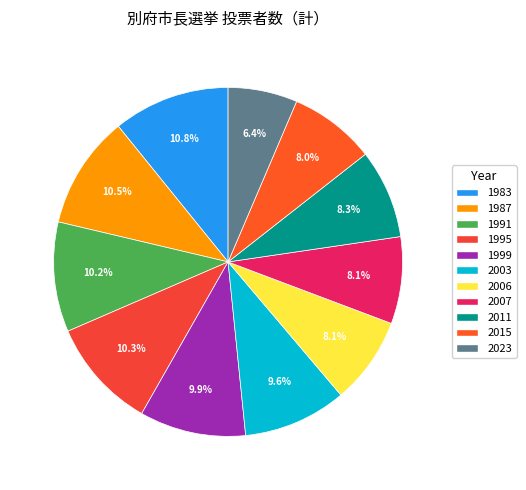

How many slices are in this pie chart?

11